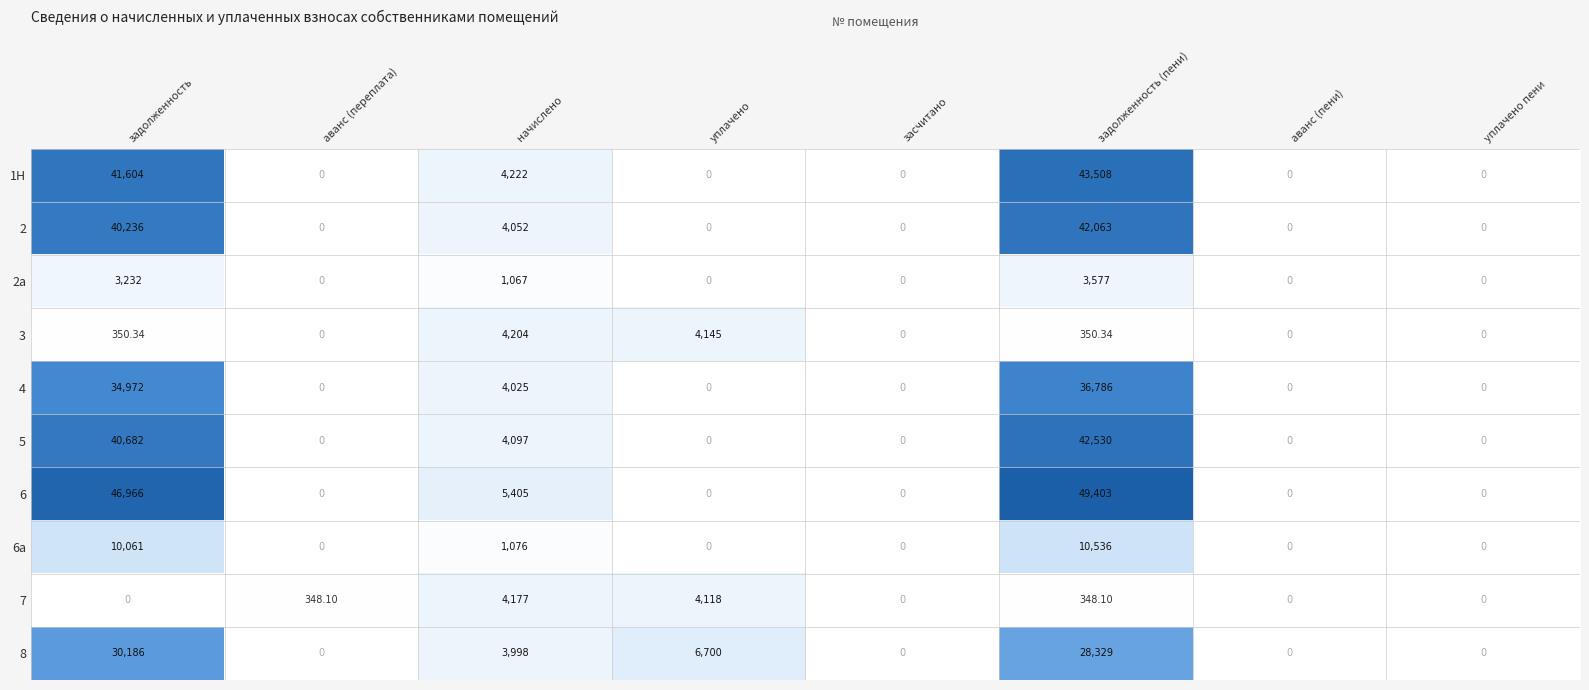

Where does the 8 series first go above 3998?

задолженность